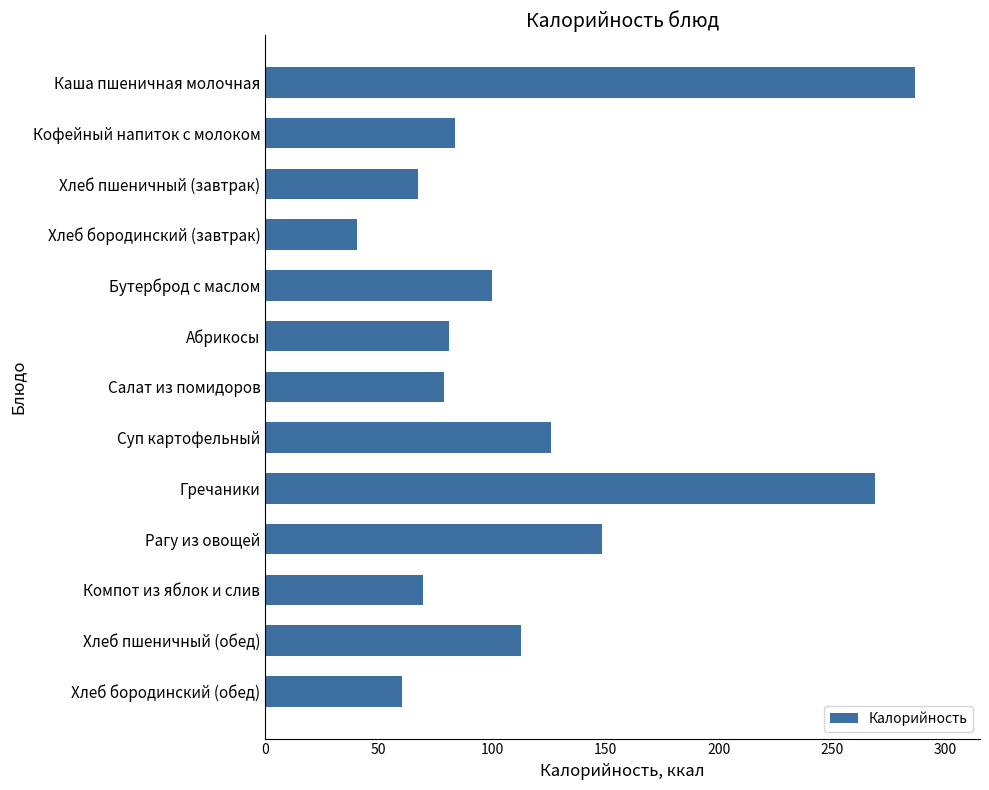

What is the average value?

117.2